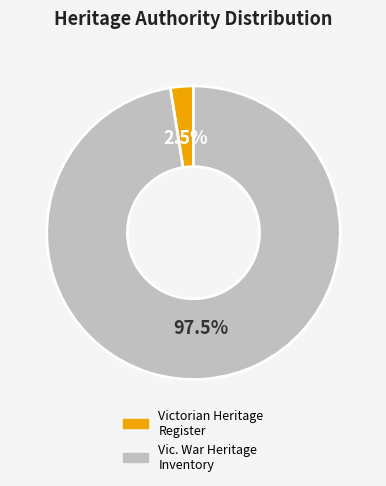

Between Vic. War Heritage Inventory and Victorian Heritage Register, which is larger?

Vic. War Heritage Inventory